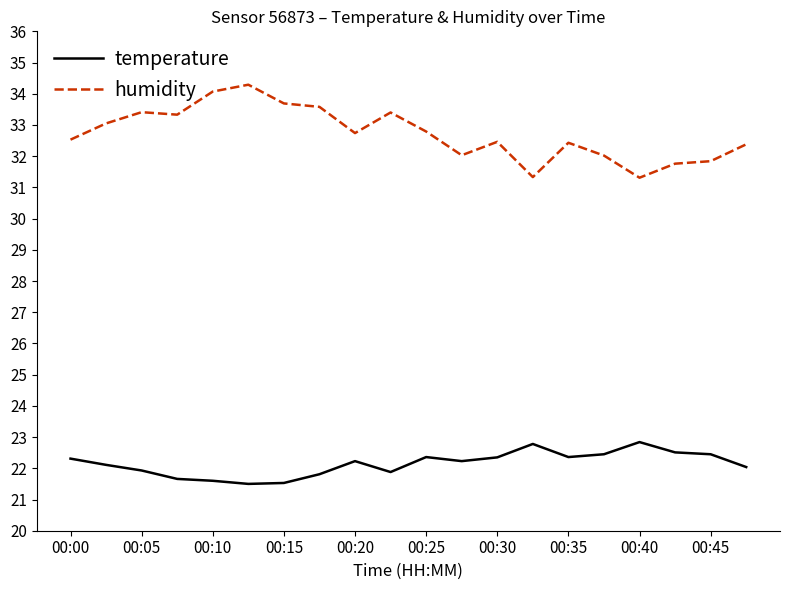

Which series has the largest total across all categories?

humidity